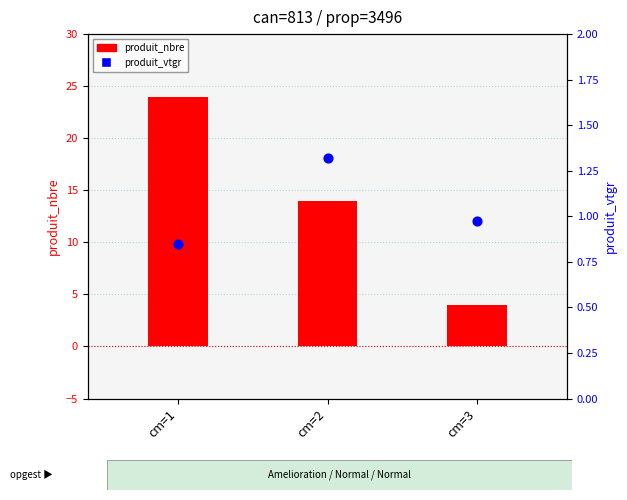

What are all the series names shown in the legend?

produit_nbre, produit_vtgr